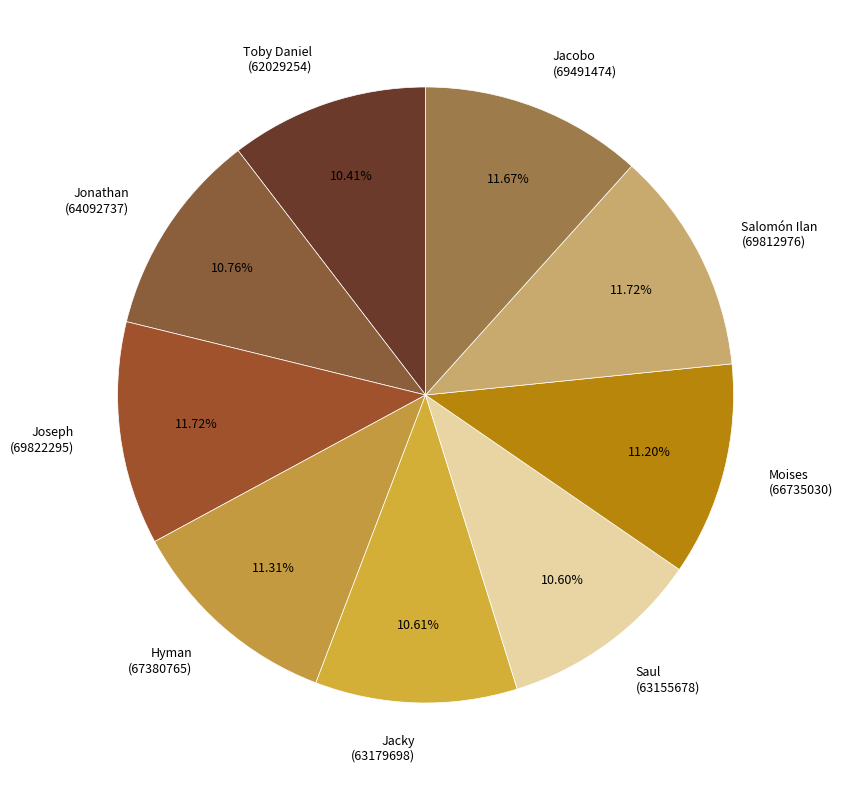

What is the ratio of the value at Toby Daniel (62029254) to the value at Hyman (67380765)?

0.9